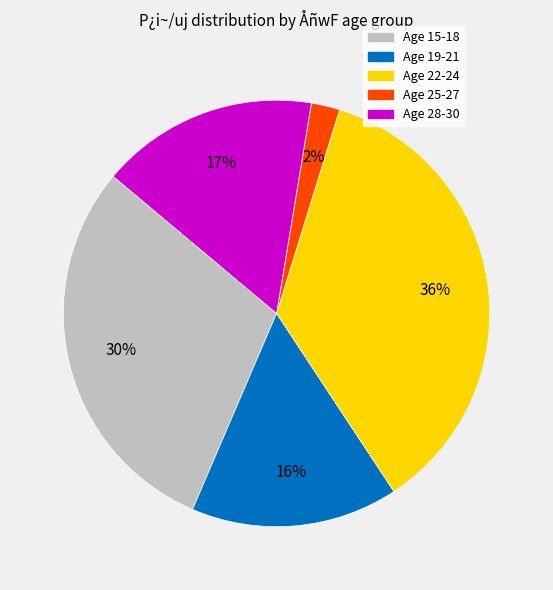

To the nearest percent, what is the difference between the largest and smallest slice percentages?

34%